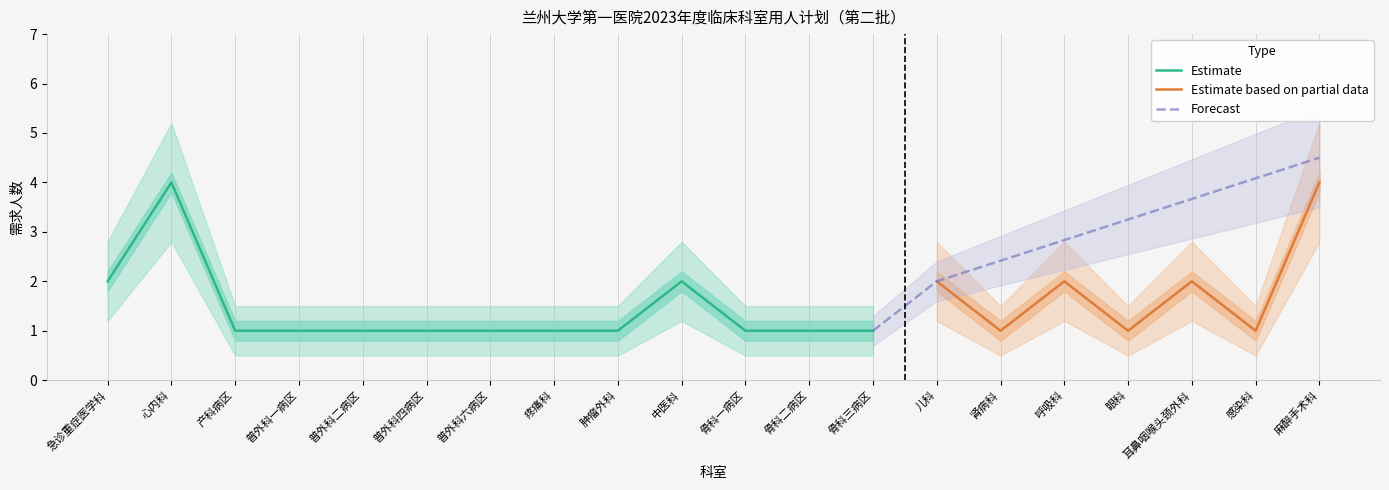

Reading right to left, list all the values displayed in this chart.

医疗需求人数: 麻醉手术科=4.0	感染科=1.0	耳鼻咽喉头颈外科=2.0	眼科=1.0	呼吸科=2.0	肾病科=1.0	儿科=2.0	骨科三病区=1.0	骨科二病区=1.0	骨科一病区=1.0	中医科=2.0	肿瘤外科=1.0	疼痛科=1.0	普外科六病区=1.0	普外科四病区=1.0	普外科二病区=1.0	普外科一病区=1.0	产科病区=1.0	心内科=4.0	急诊重症医学科=2.0
预测上限: 麻醉手术科=5.2	感染科=1.5	耳鼻咽喉头颈外科=2.8	眼科=1.5	呼吸科=2.8	肾病科=1.5	儿科=2.8	骨科三病区=1.5	骨科二病区=1.5	骨科一病区=1.5	中医科=2.8	肿瘤外科=1.5	疼痛科=1.5	普外科六病区=1.5	普外科四病区=1.5	普外科二病区=1.5	普外科一病区=1.5	产科病区=1.5	心内科=5.2	急诊重症医学科=2.8
预测下限: 麻醉手术科=2.8	感染科=0.5	耳鼻咽喉头颈外科=1.2	眼科=0.5	呼吸科=1.2	肾病科=0.5	儿科=1.2	骨科三病区=0.5	骨科二病区=0.5	骨科一病区=0.5	中医科=1.2	肿瘤外科=0.5	疼痛科=0.5	普外科六病区=0.5	普外科四病区=0.5	普外科二病区=0.5	普外科一病区=0.5	产科病区=0.5	心内科=2.8	急诊重症医学科=1.2